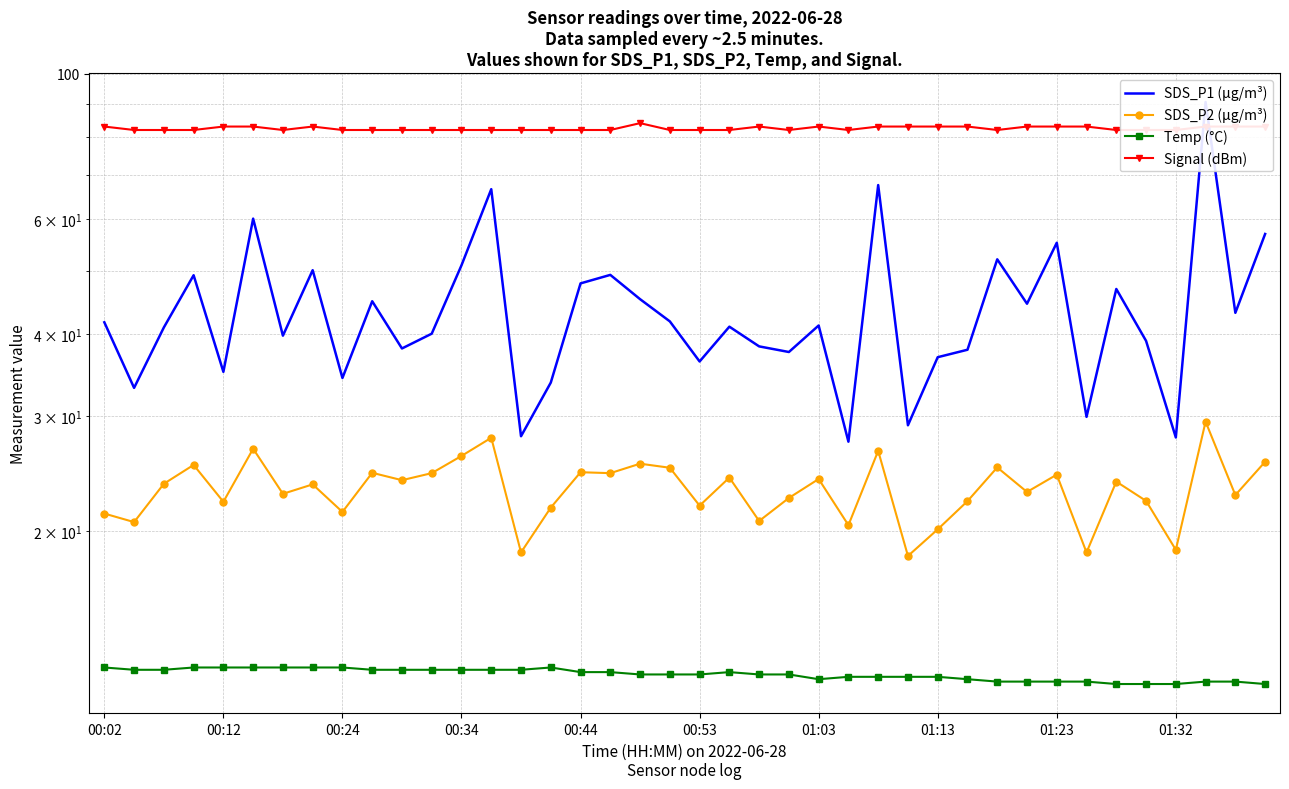

What is the total value across all series at 00:53?

152.3